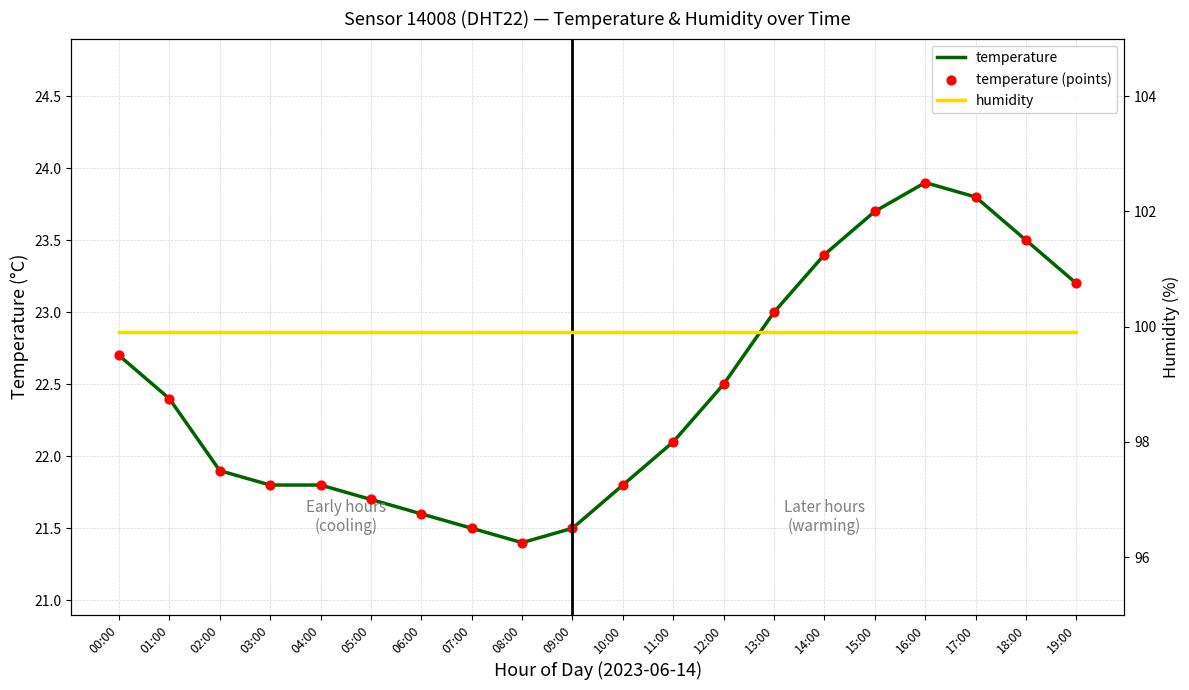

Is the value of temperature (points) at 10:00 greater than the value of humidity at 02:00?

No